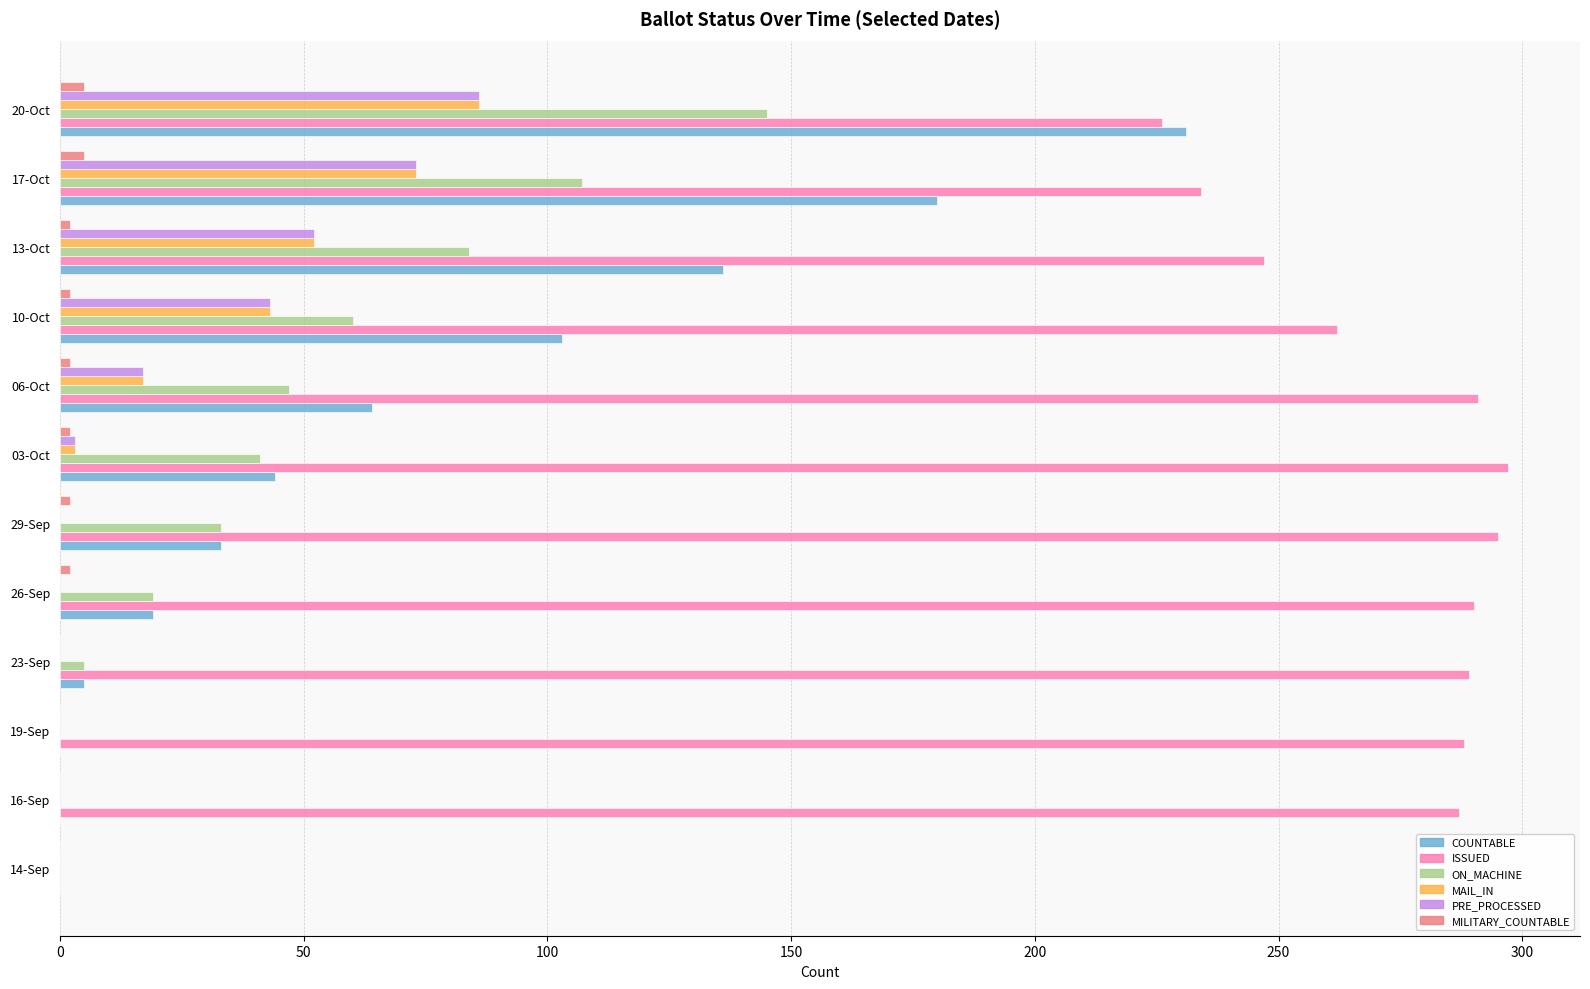

At which label does ON_MACHINE reach its peak?

20-Oct